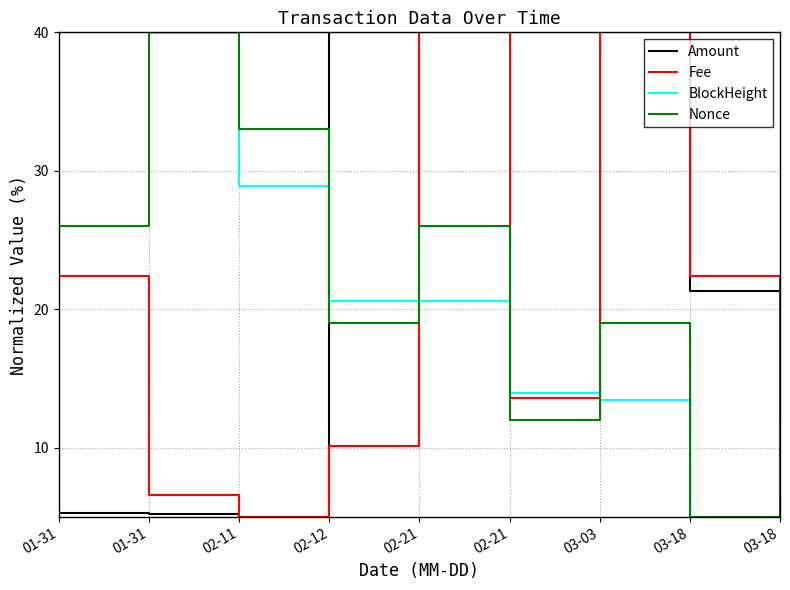

Which series has the largest total across all categories?

Amount